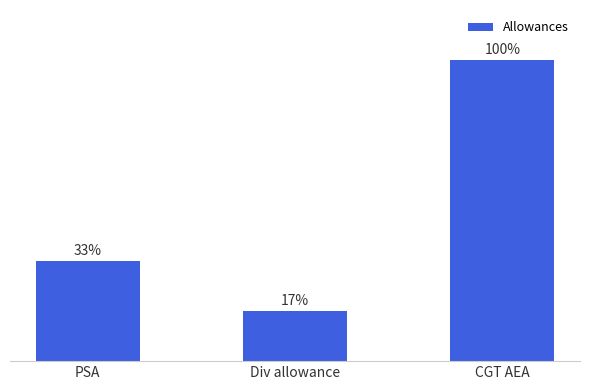

Where does the data first go above 1000?

CGT AEA